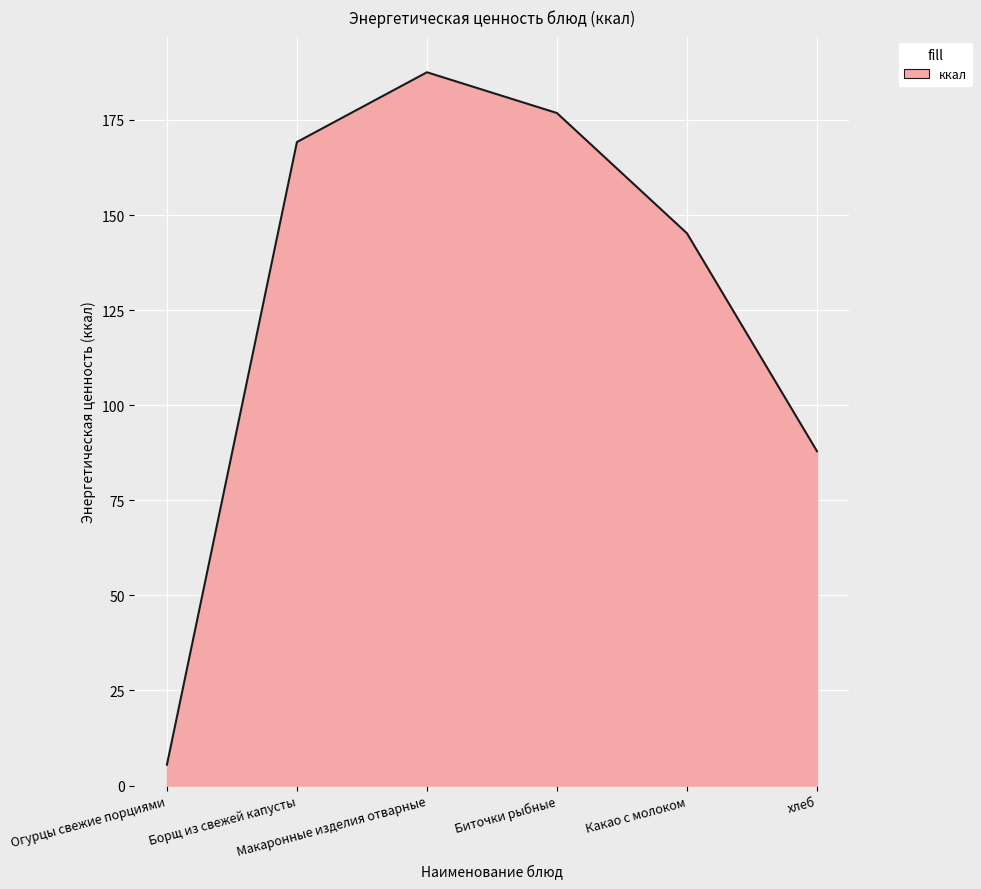

What is the greatest value displayed?

187.5